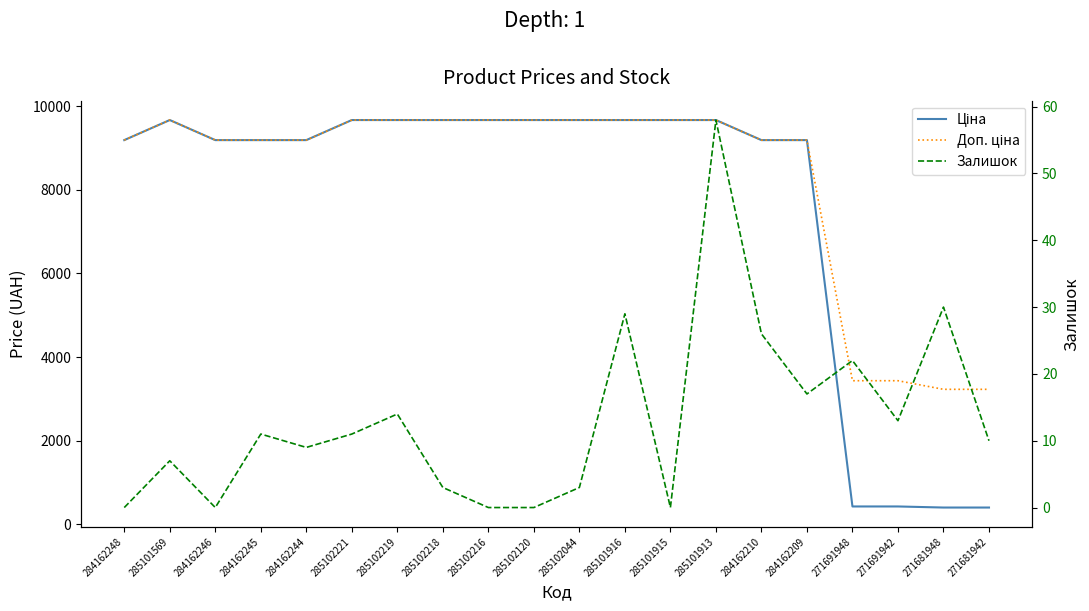

At which category does the chart reach its peak across all series?

285101569